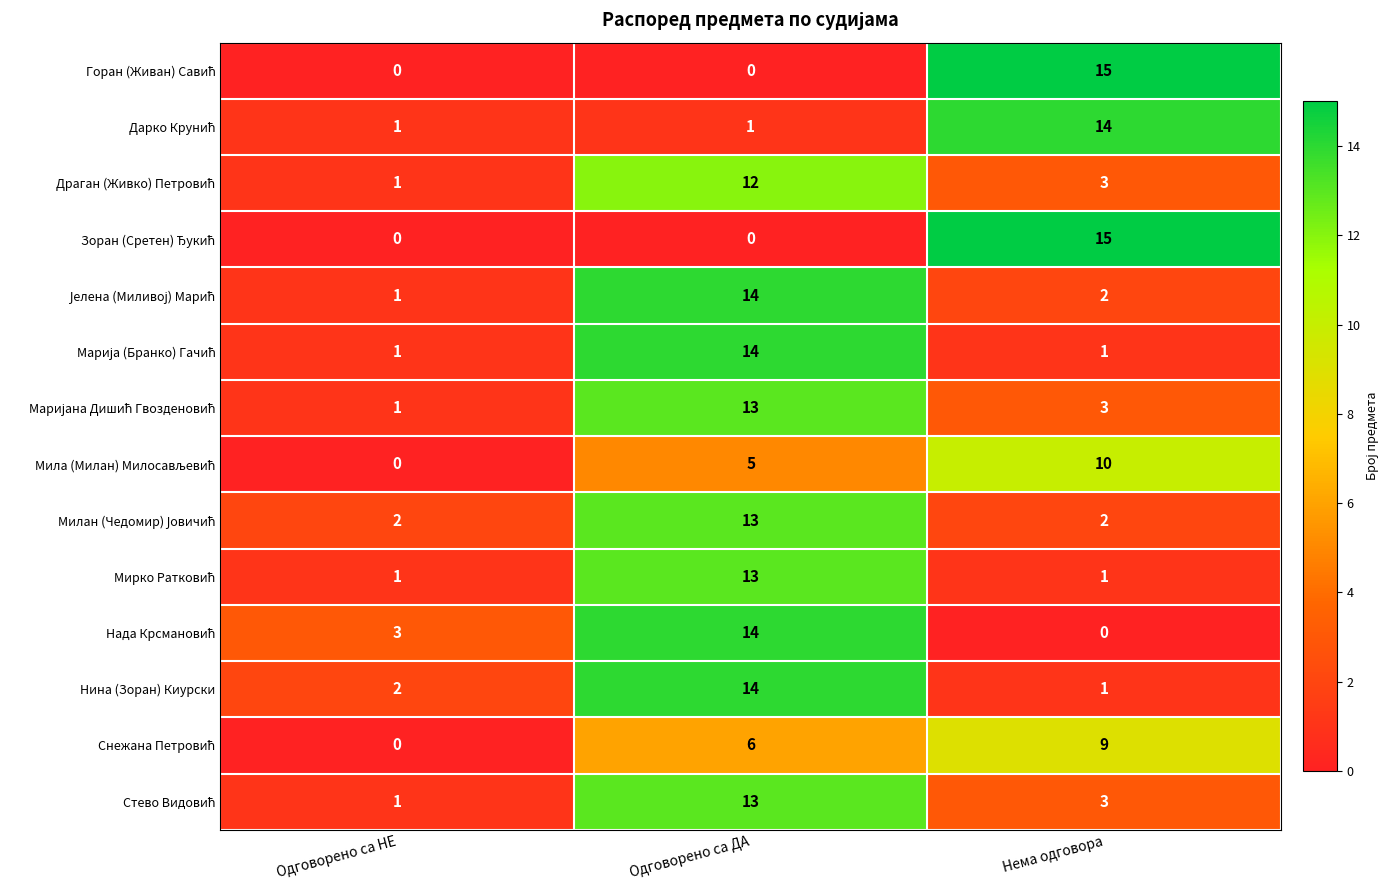

What is the spread (max minus min) of values at Одговорено са НЕ?

3